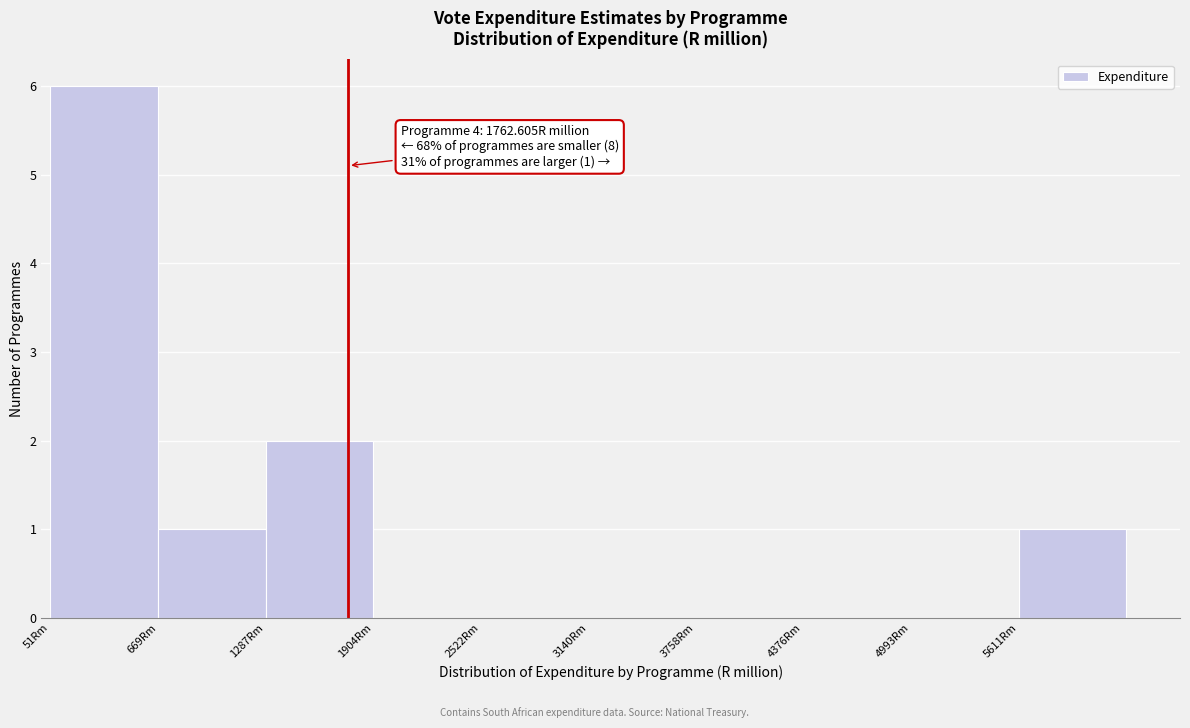

Which range on the x-axis has the tallest bar?

100 to 700